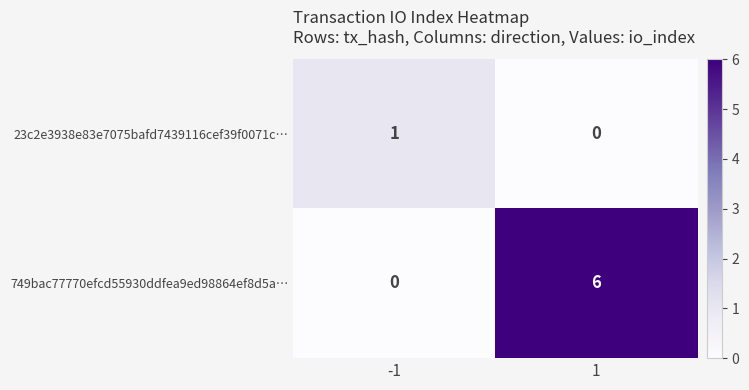

Which series changed the most between -1 and 1?

749bac77770efcd55930ddfea9ed98864ef8d5a…